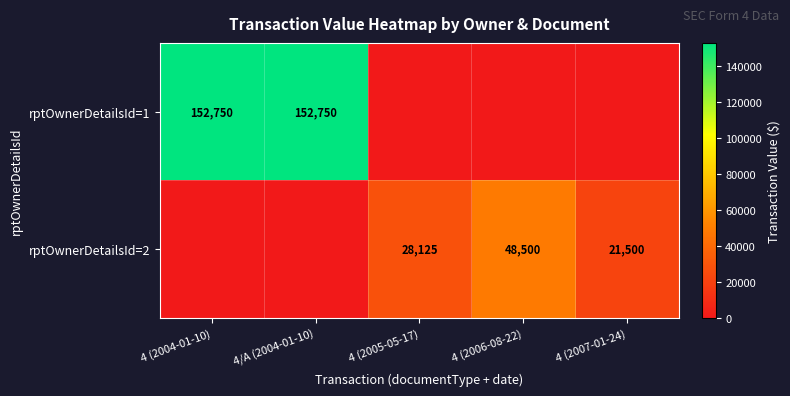

At how many categories does at least one series exceed 131548?

2